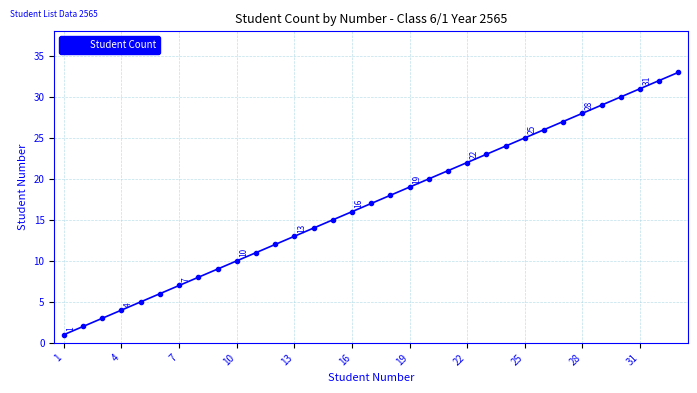

What is the maximum value shown in the chart?

33